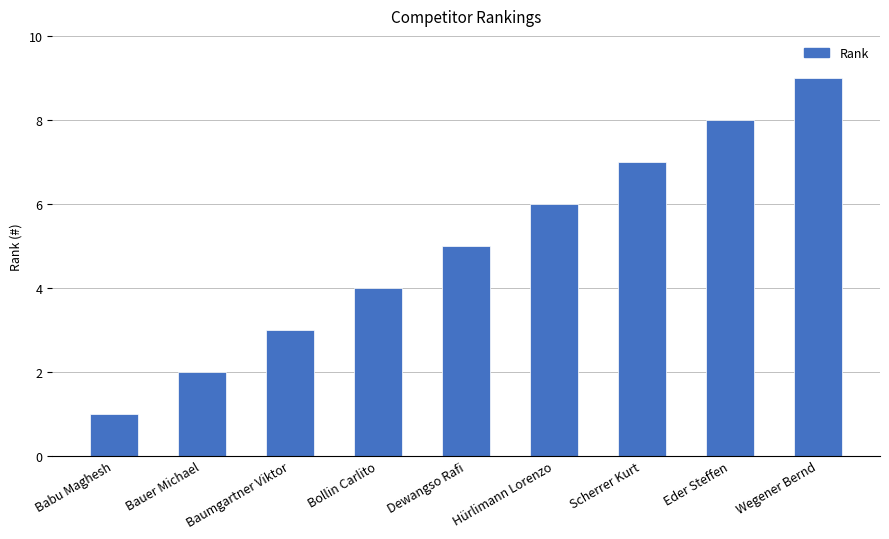

What is the label of the 3rd bar from the right?

Scherrer Kurt